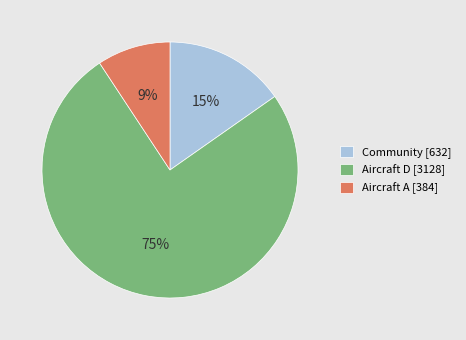

The Aircraft A [384] slice represents 2% of the pie. True or false?

False